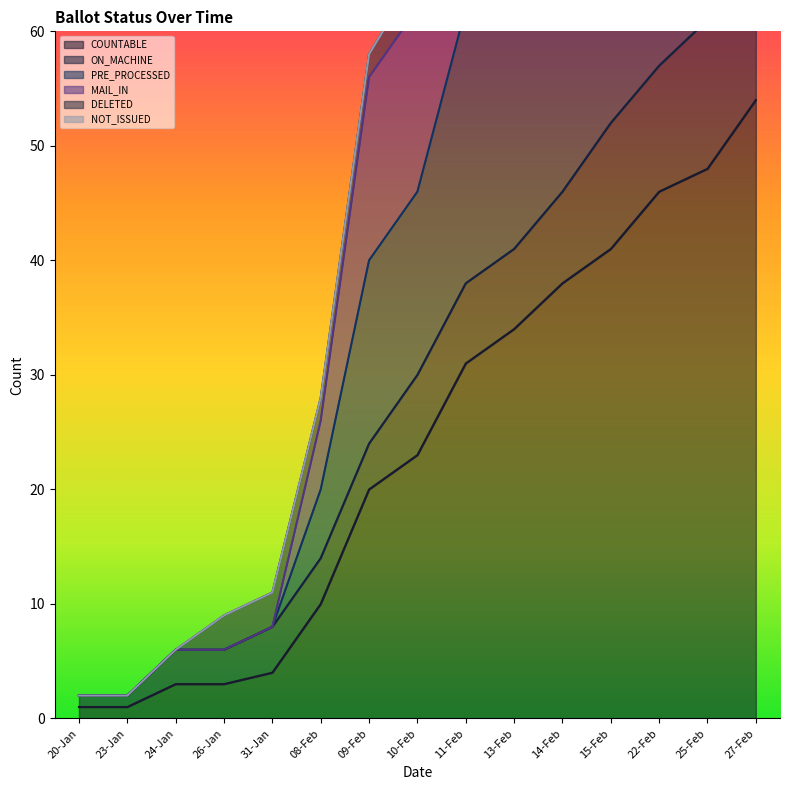

Which series changed the most between 24-Jan and 08-Feb?

MAIL_IN